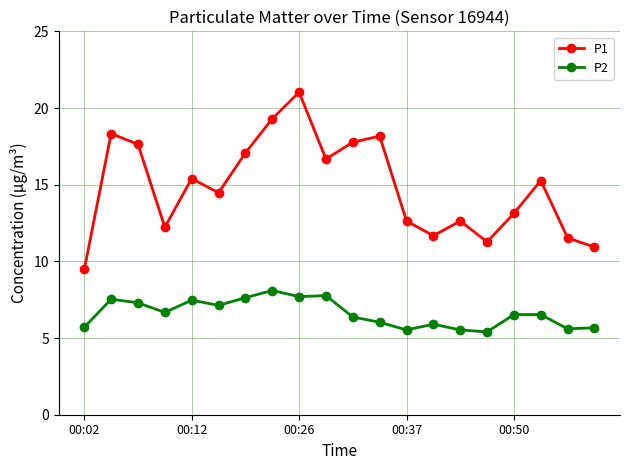

What is the difference between the maximum and minimum values in the P1 series?

11.6